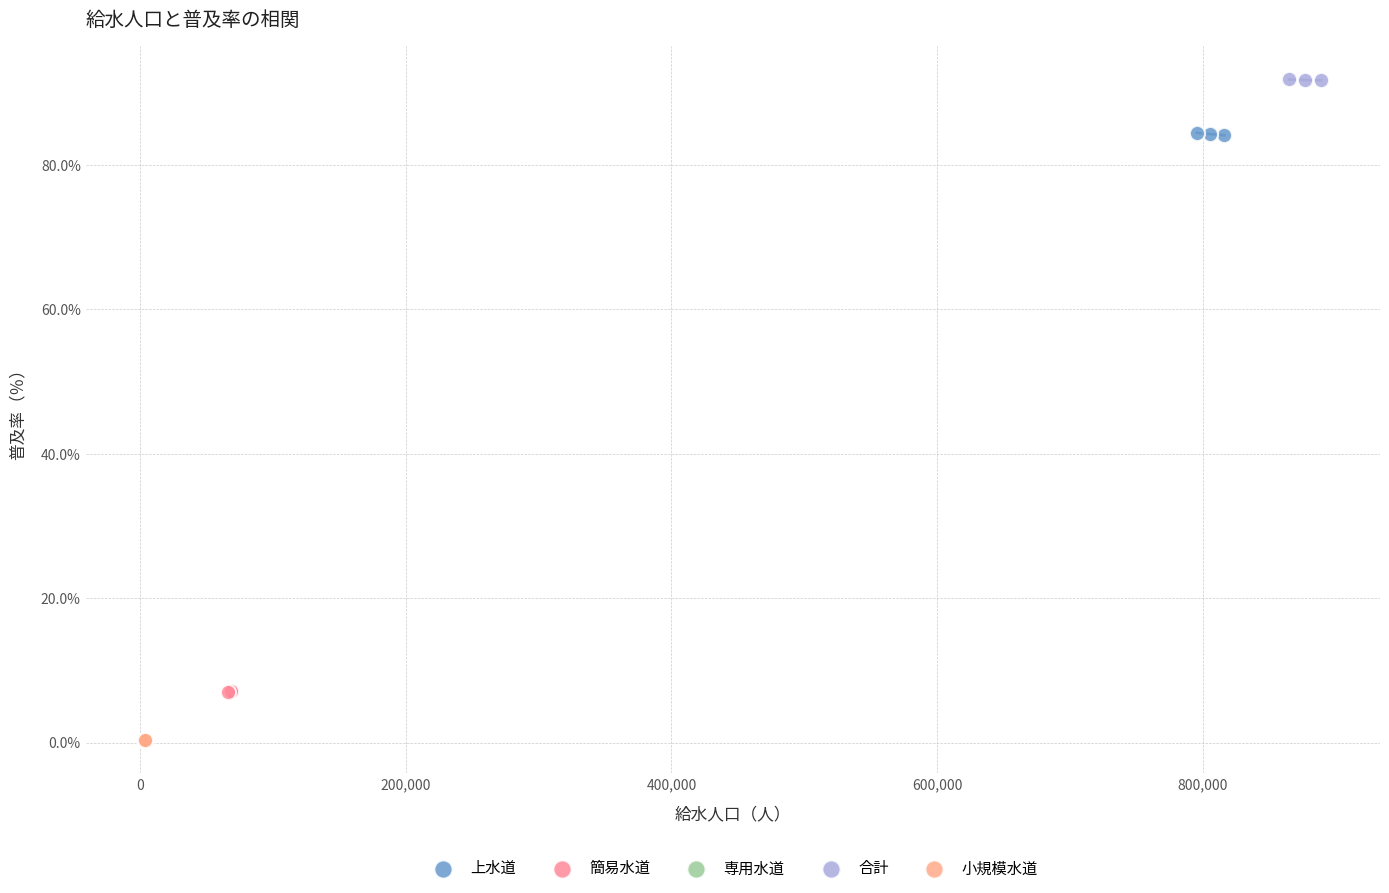

Which series contains the highest Y value?

合計